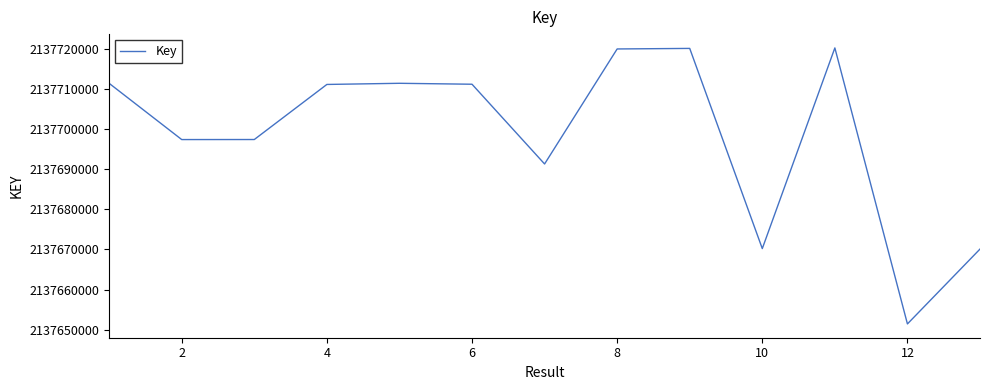

What is the greatest value displayed?

2137720219